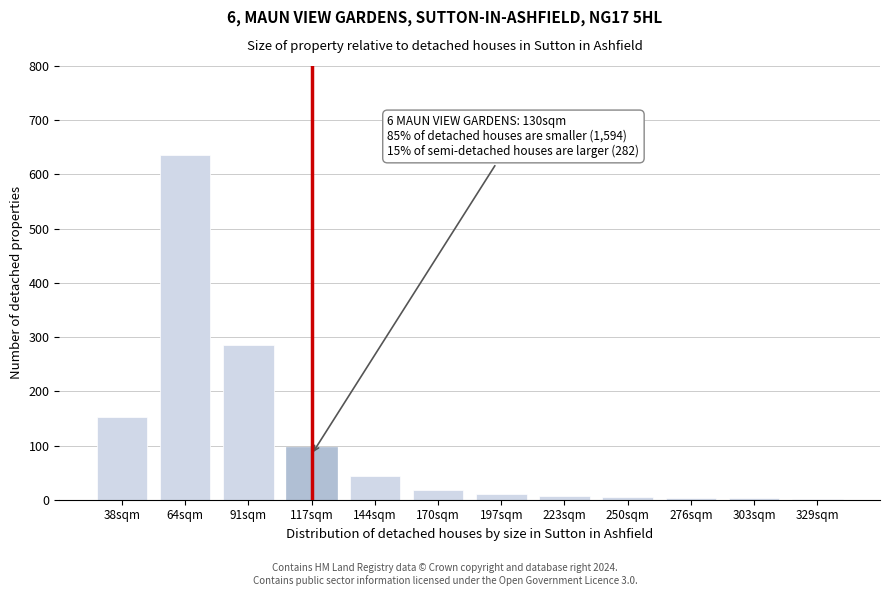

What is the sum of all values?

1262